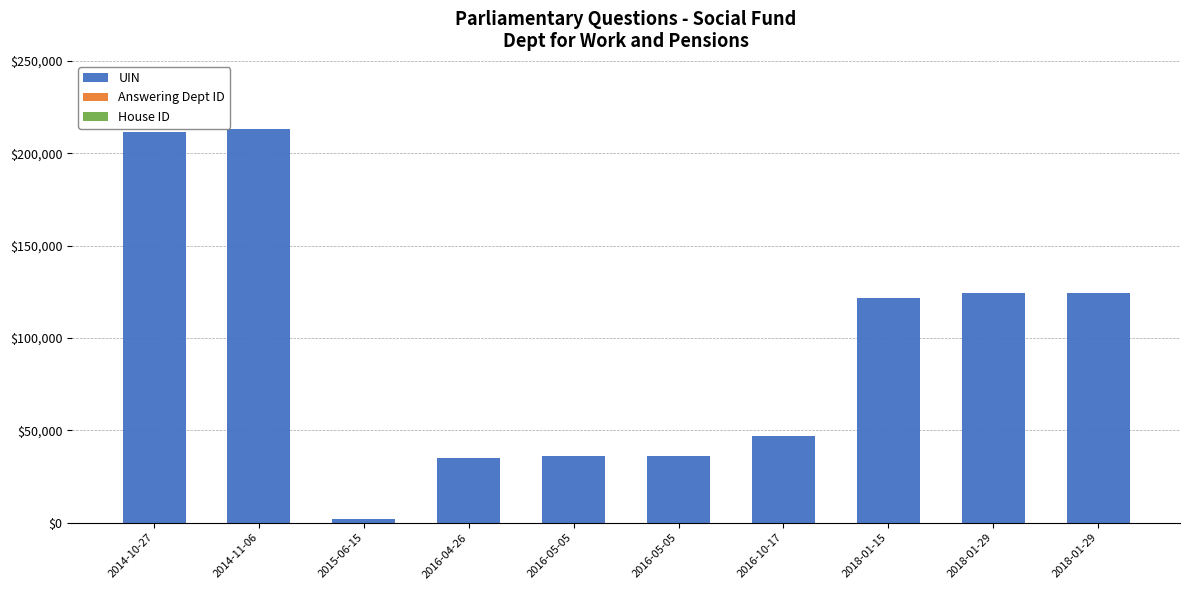

What is the label of the 8th bar from the left?

2018-01-15